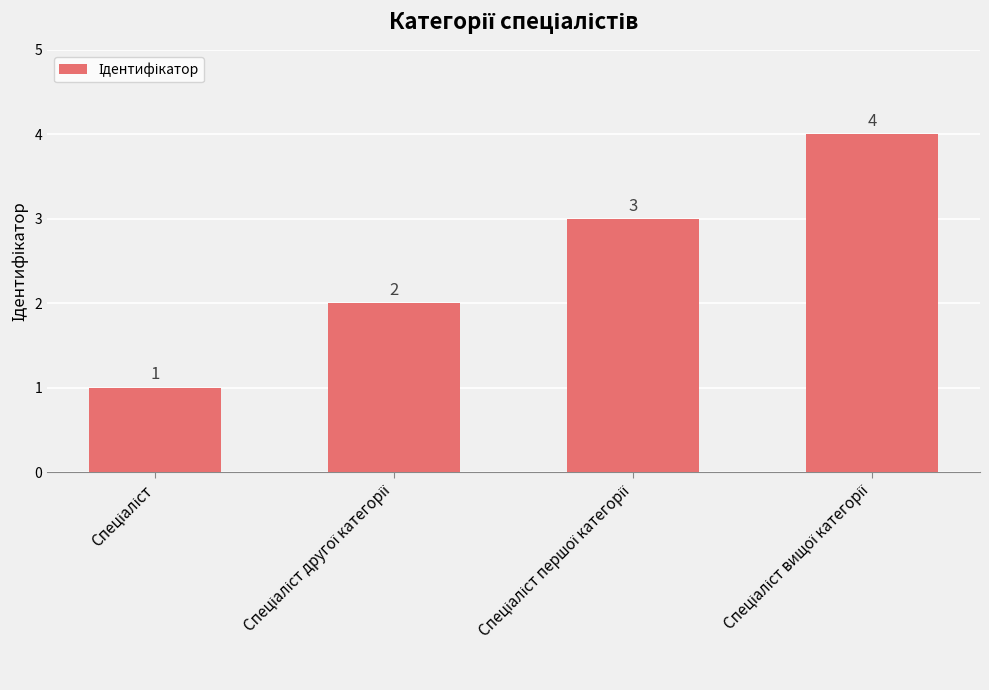

Reading left to right, what are all the values shown in this chart?

1	2	3	4